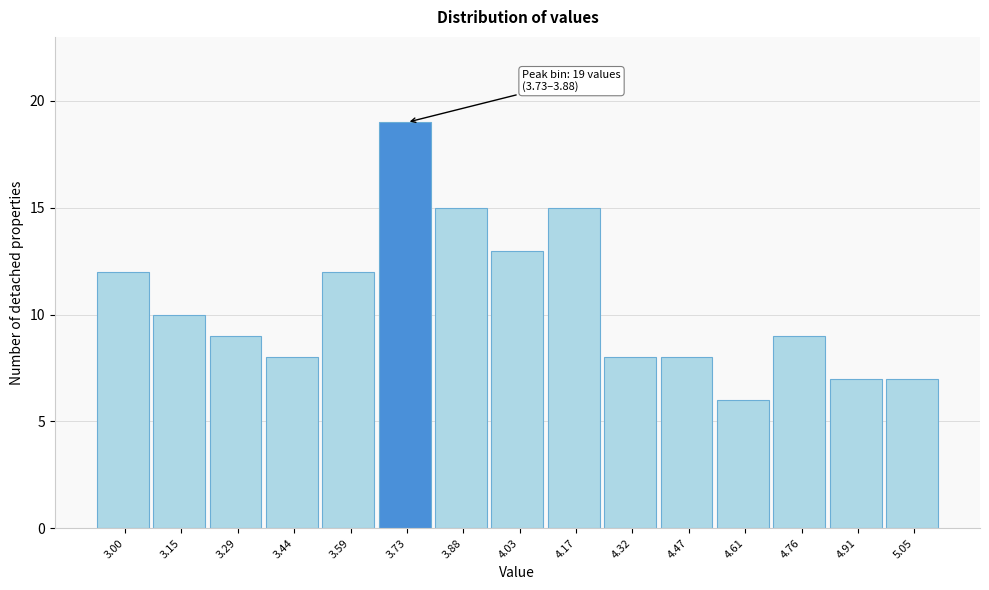

Reading left to right, what are all the values shown in this chart?

12	10	9	8	12	19	15	13	15	8	8	6	9	7	7